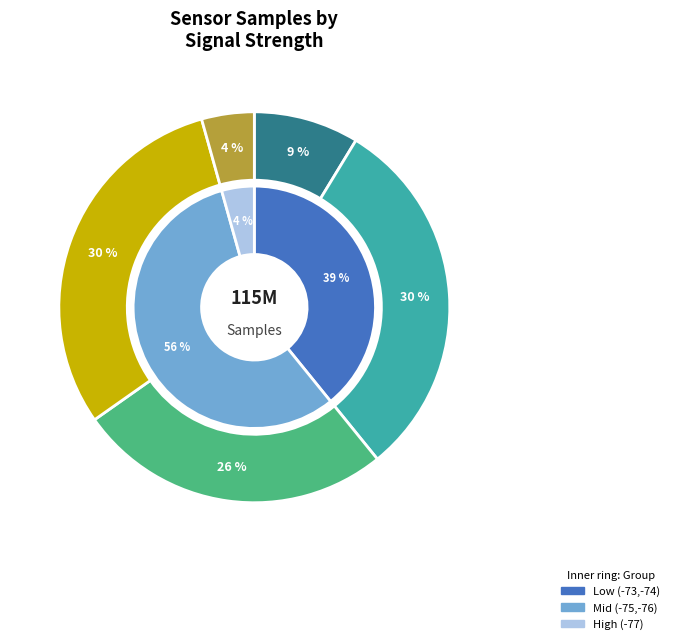

Rank the series by their maximum value, from lowest to highest.

outer, inner